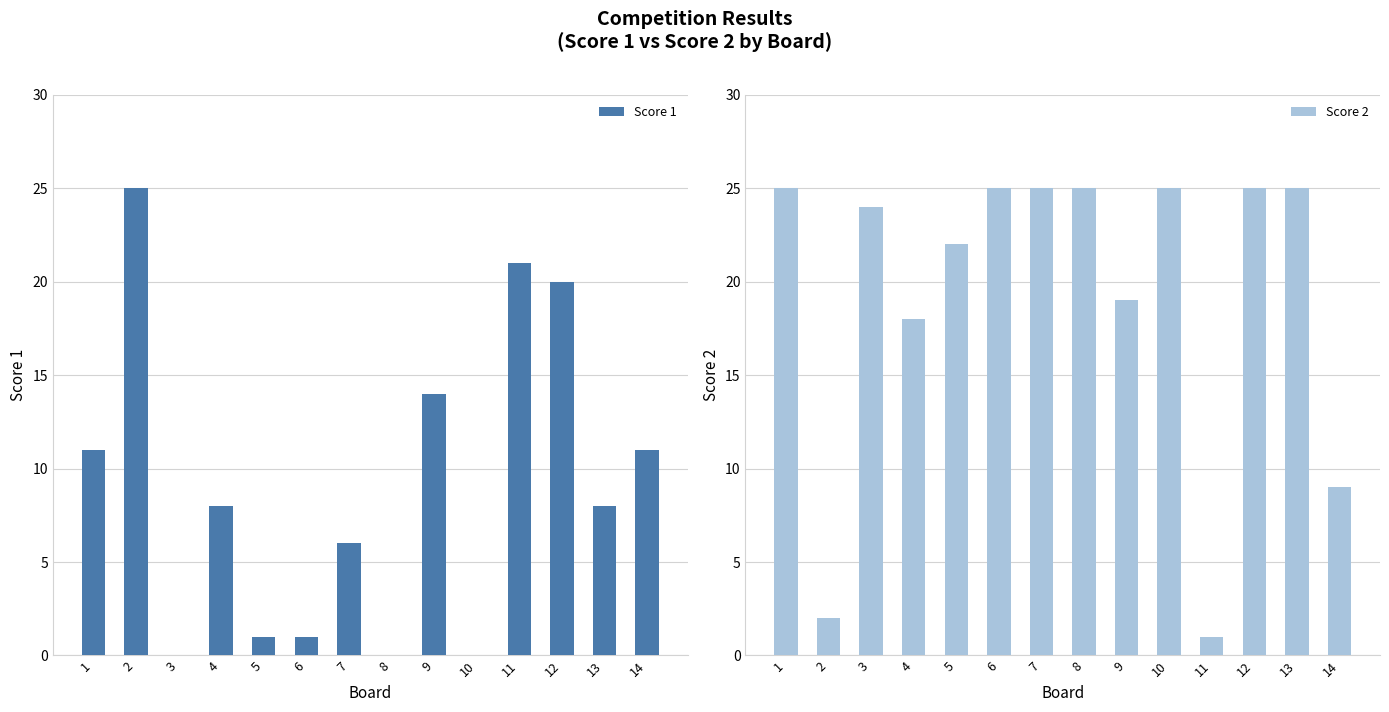

What is the difference between the Score 2 values at 9 and 6?

6